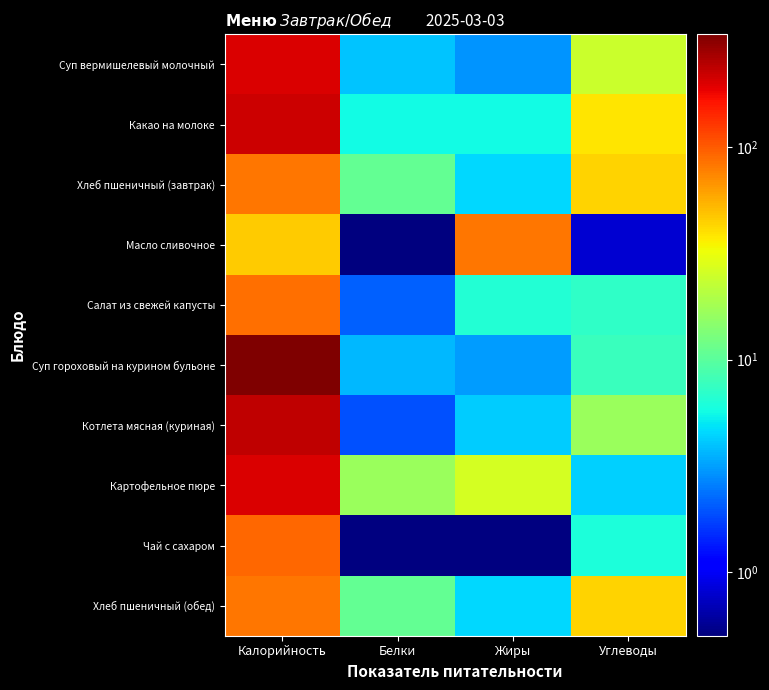

At how many categories does at least one series exceed 158?

1